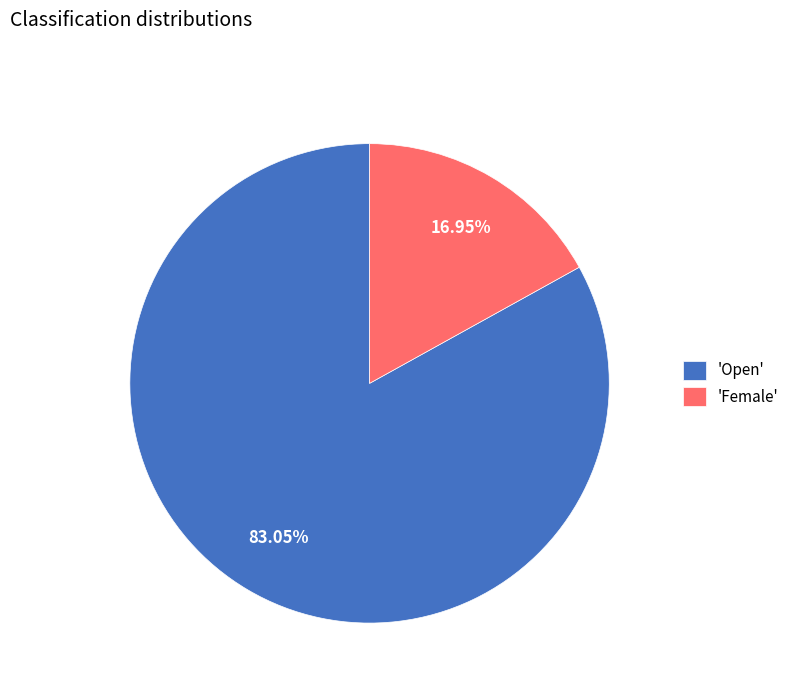

Count the number of slices in the pie.

2